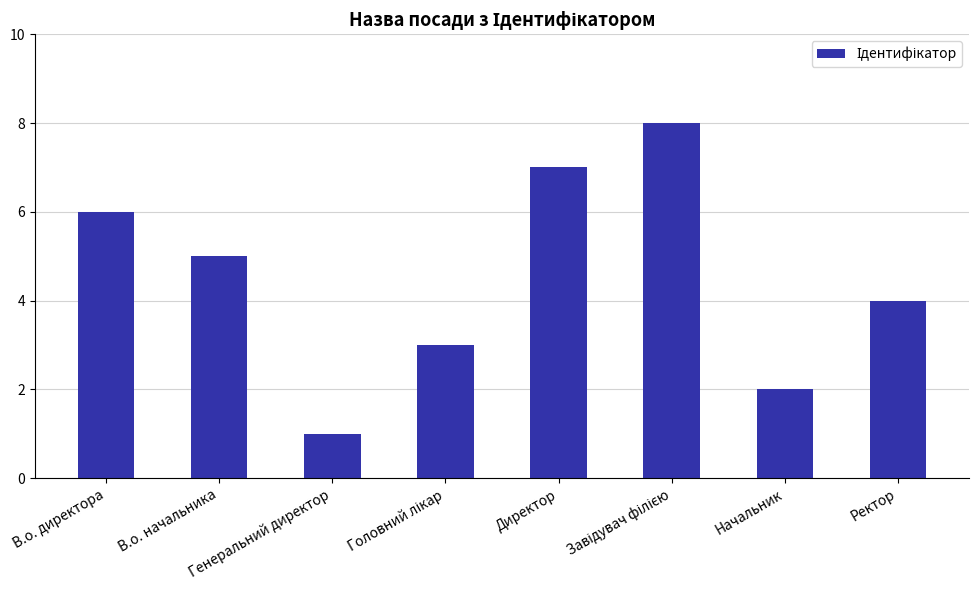

What position from the right is В.о. директора?

8